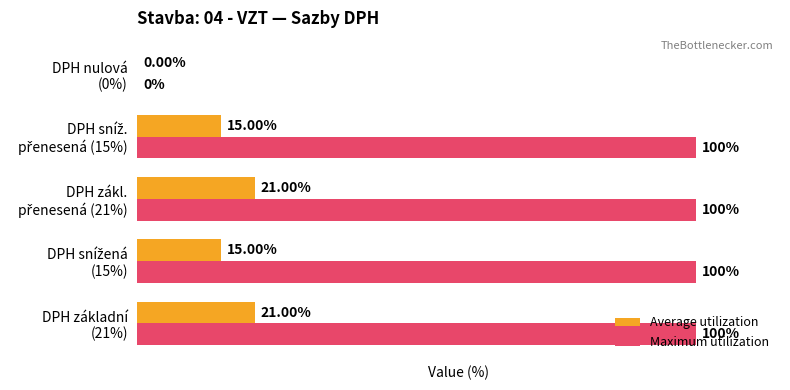

Which series has the largest total across all categories?

Maximum utilization